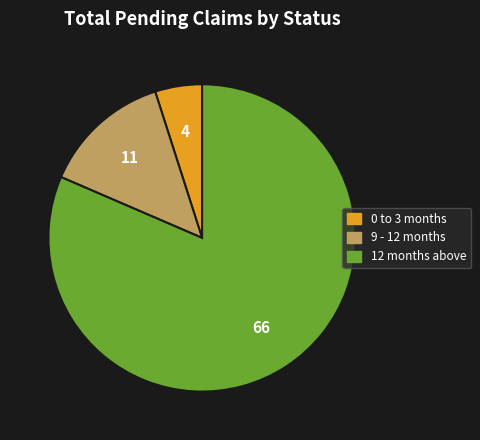

Rank the categories by value from highest to lowest.

12 months above, 9 - 12 months, 0 to 3 months